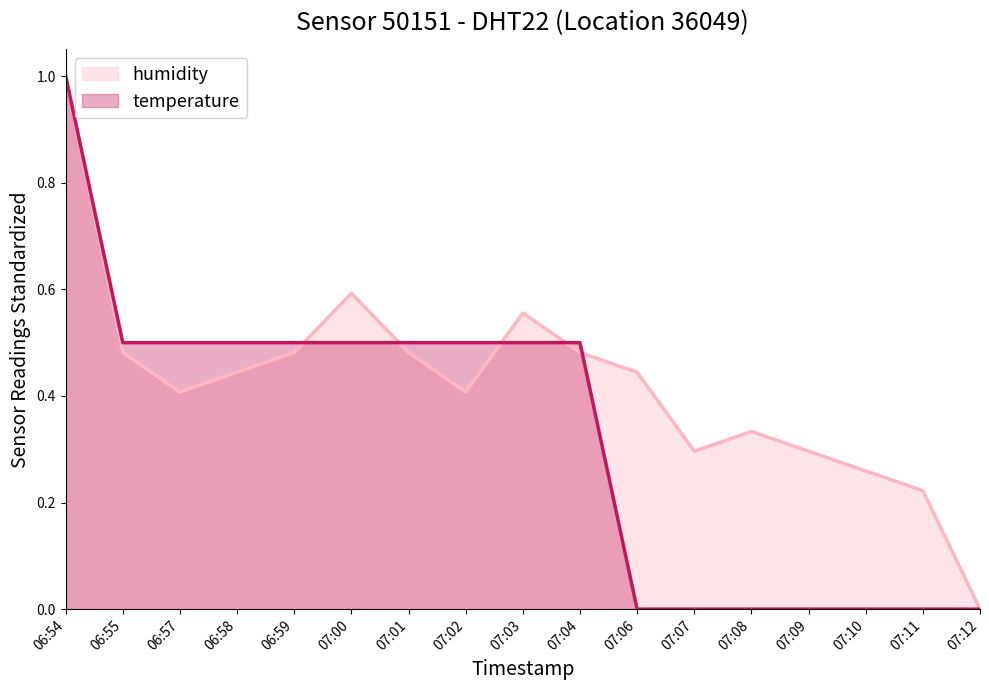

Rank the series by their average value, from lowest to highest.

temperature, humidity